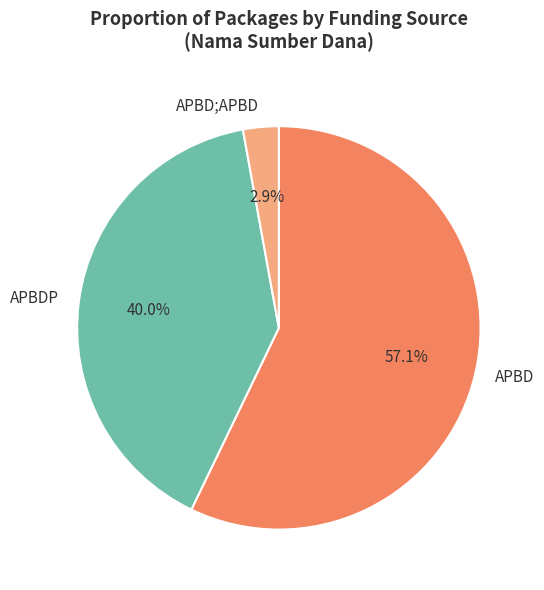

Does APBDP account for over 50% of the chart?

No